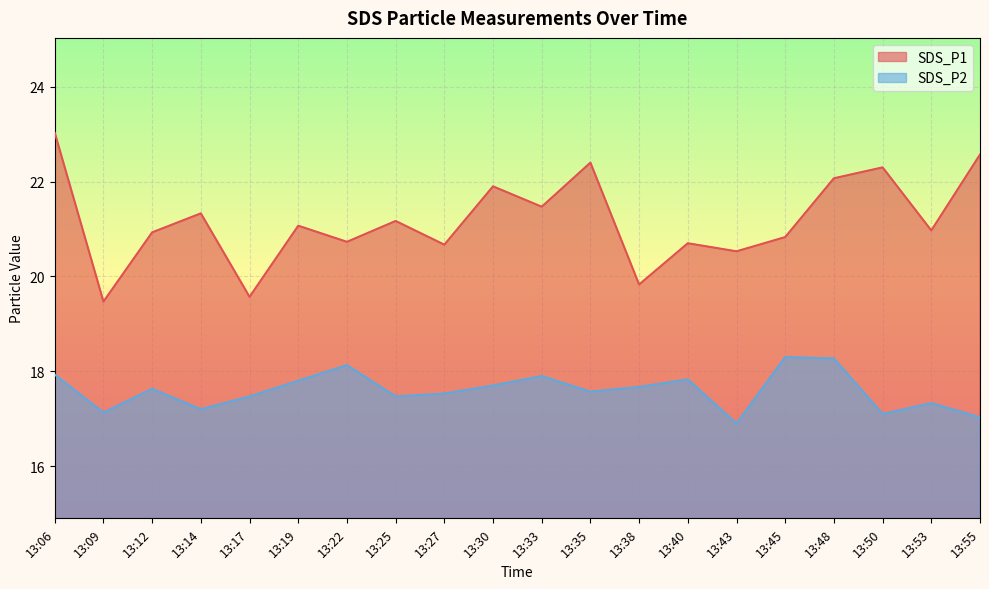

Is the value of SDS_P2 at 13:55 greater than the value of SDS_P1 at 13:33?

No